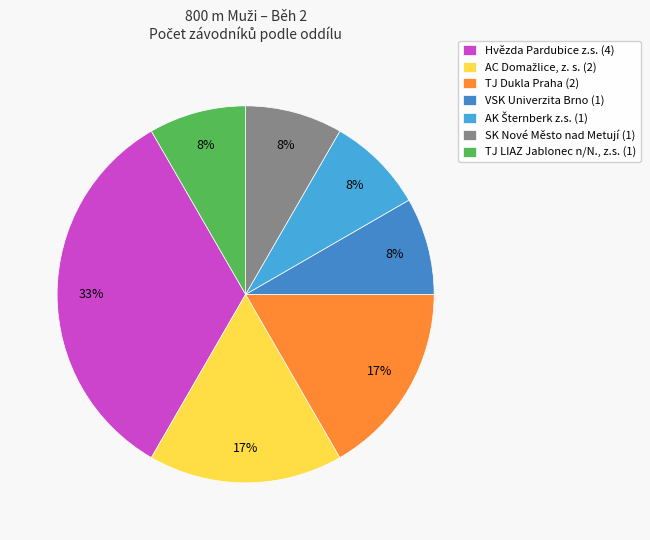

Does TJ Dukla Praha represent more than half of the total?

No